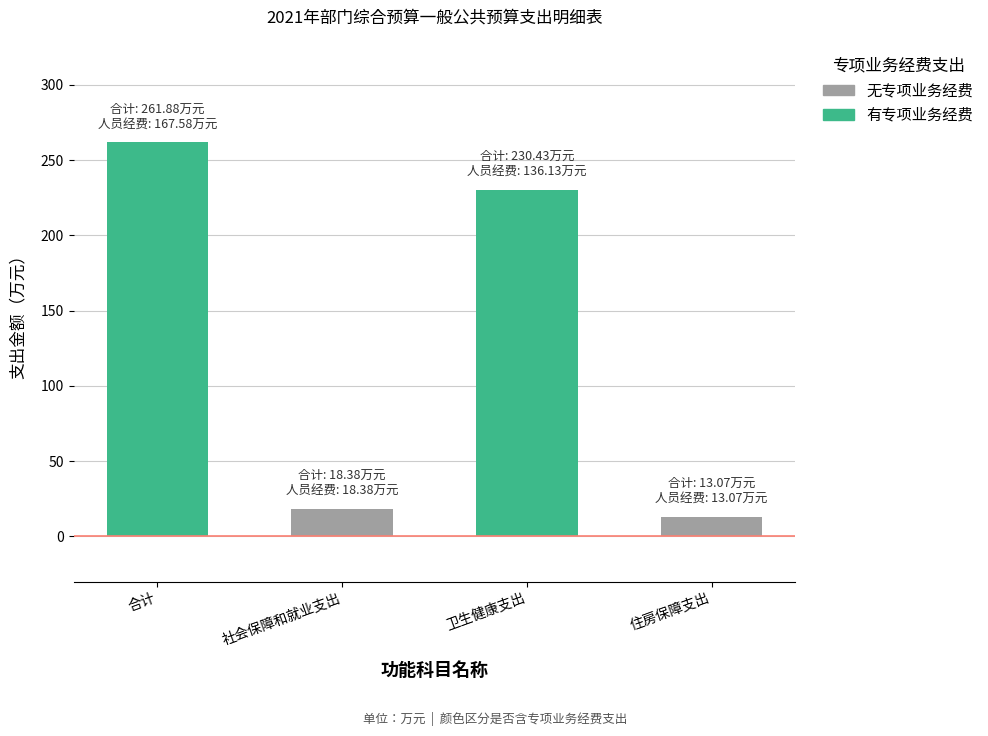

Reading left to right, transcribe all the data shown in this chart.

合计=261.9	社会保障和就业支出=18.4	卫生健康支出=230.4	住房保障支出=13.1